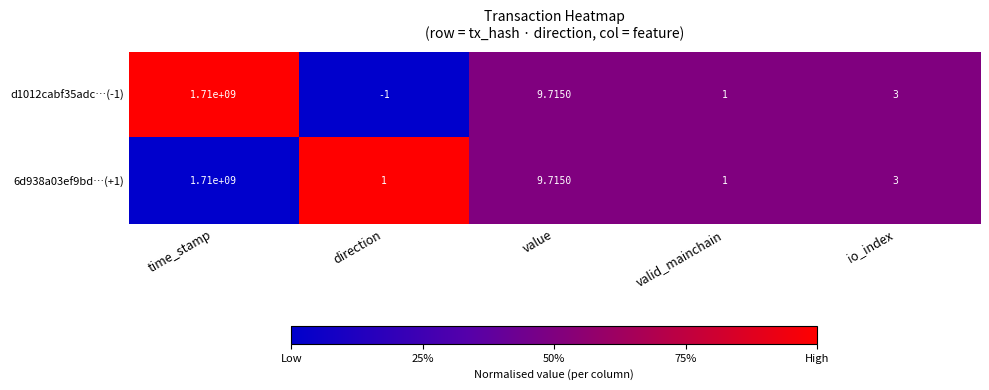

Which category has the lowest value across all series?

direction